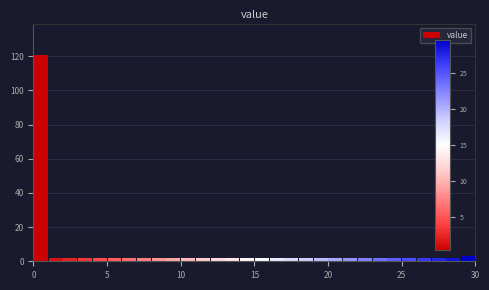

Around what value on the x-axis is the tallest bar? Give the approximate position of its centre, as read against the axis.

0.5